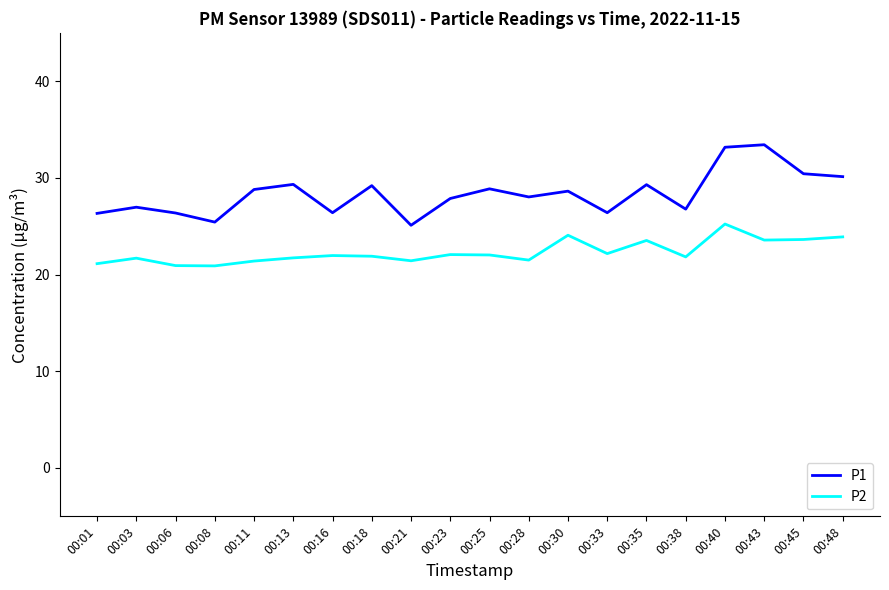

What is the sum of all P1 values?

567.0